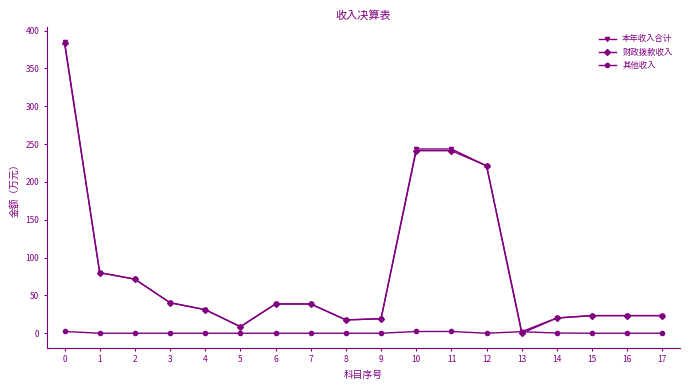

Where is 财政拨款收入 nearest to the value 191?

12